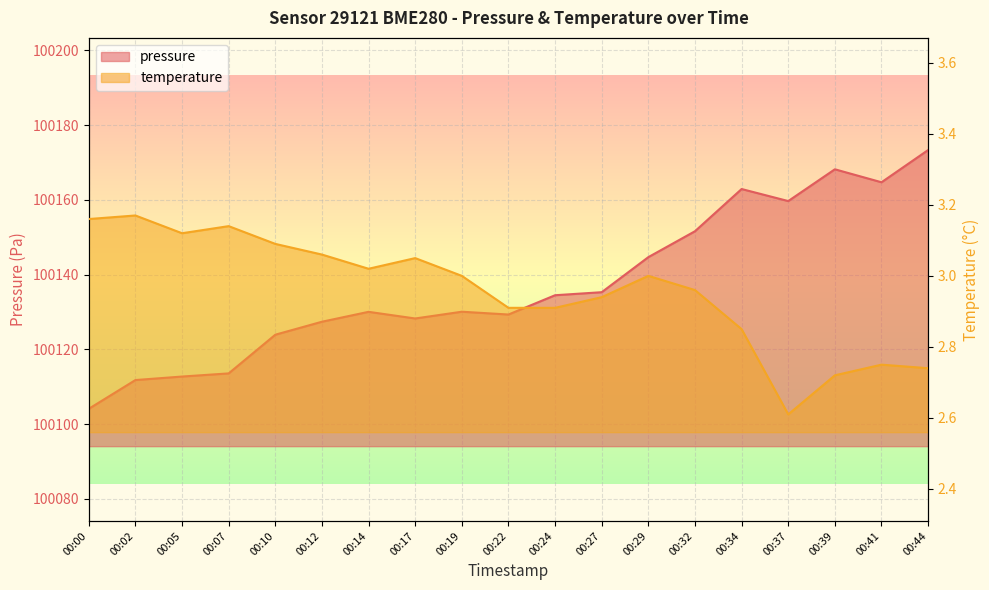

At how many categories does at least one series exceed 47057?

19